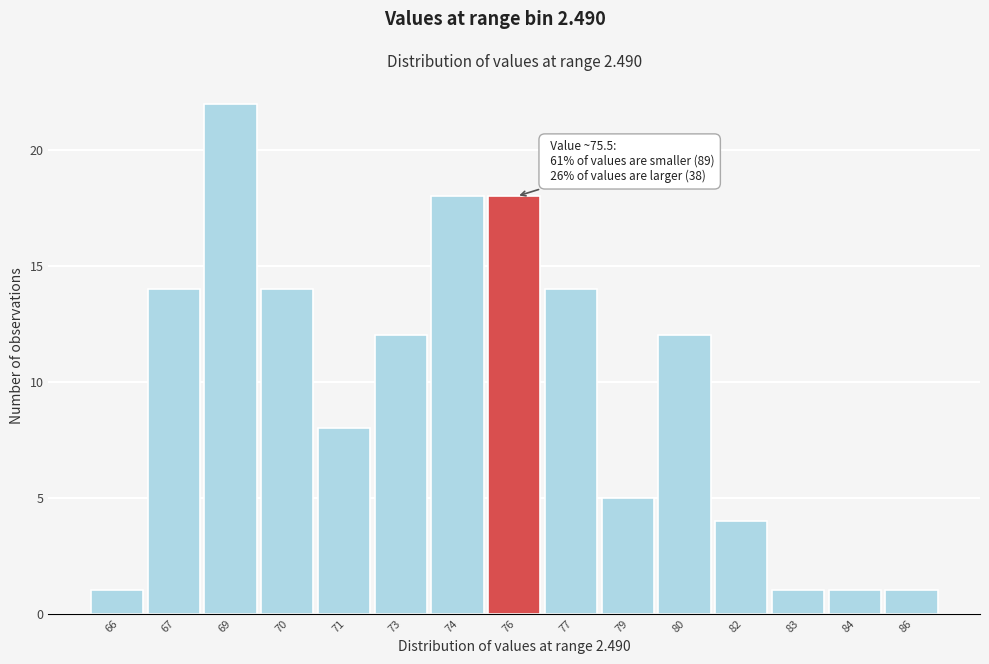

Reading left to right, what are all the values shown in this chart?

66=1	67=14	69=22	70=14	71=8	73=12	74=18	76=18	77=14	79=5	80=12	82=4	83=1	84=1	86=1